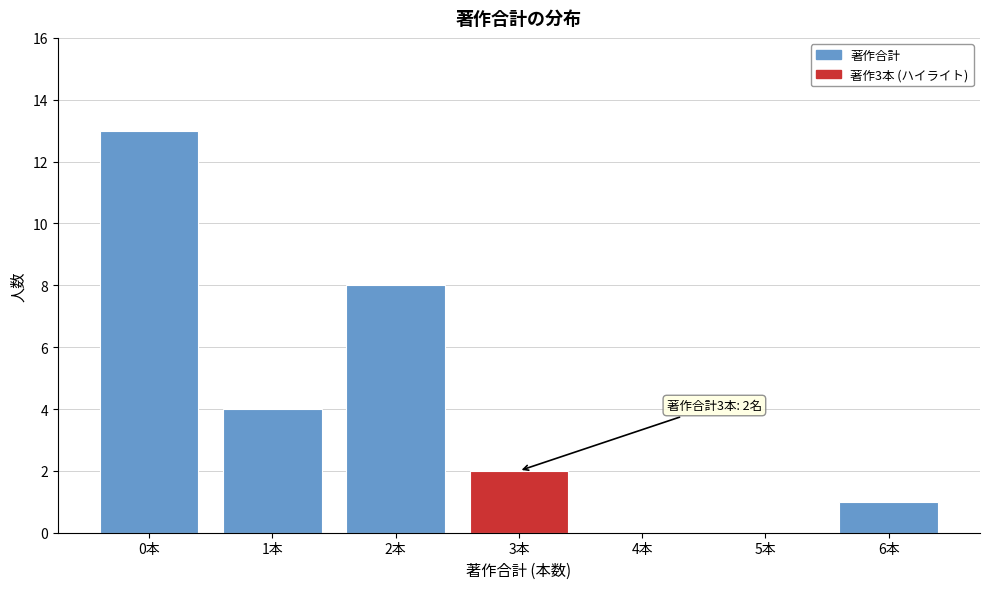

Reading right to left, transcribe all the data shown in this chart.

6本=1	5本=0	4本=0	3本=2	2本=8	1本=4	0本=13